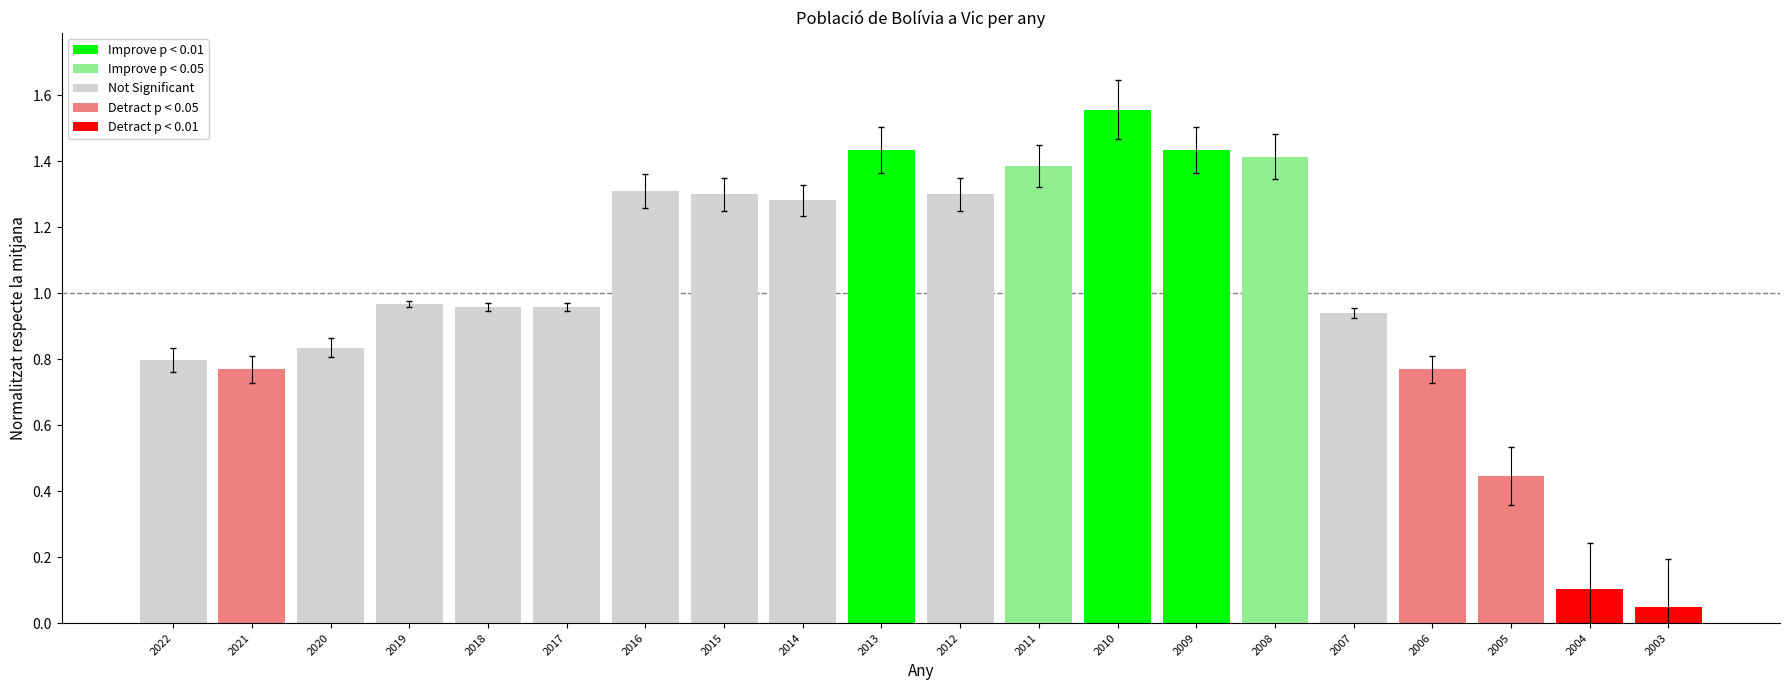

At which label is the value closest to 0?

2003